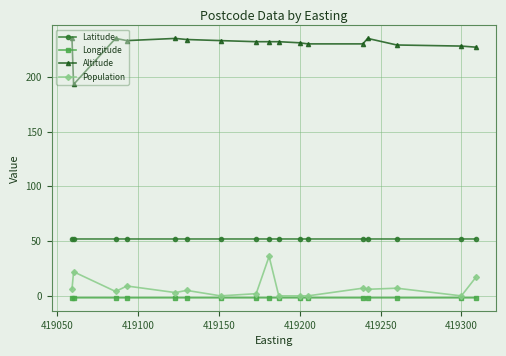

What is the value of the Latitude point at the 12th from the left?

51.9